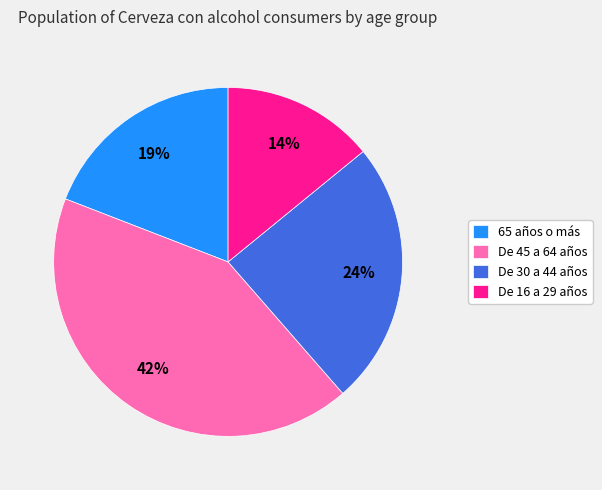

Is De 16 a 29 años the majority of the pie?

No